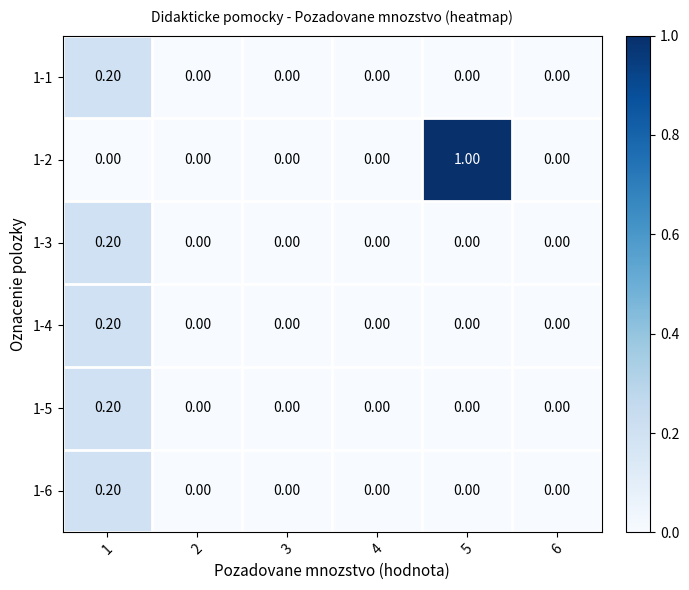

How many data points in 1-5 are above 0?

1